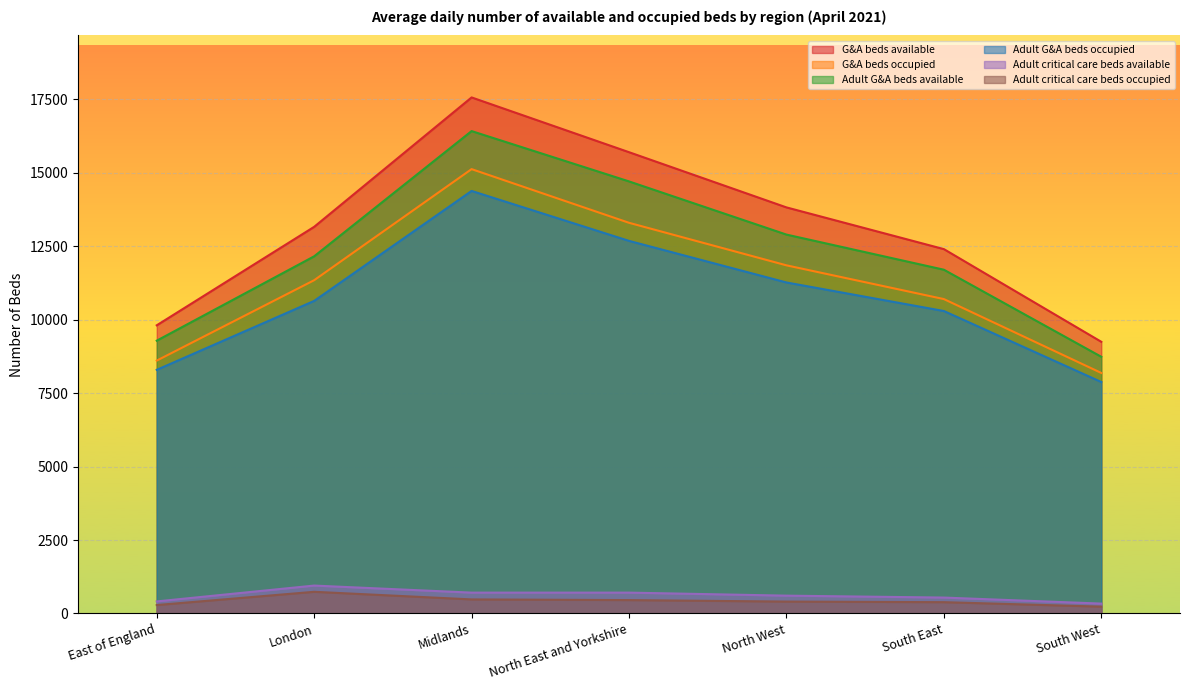

What is the difference between the second highest and minimum values in the Adult G&A beds occupied series?

4801